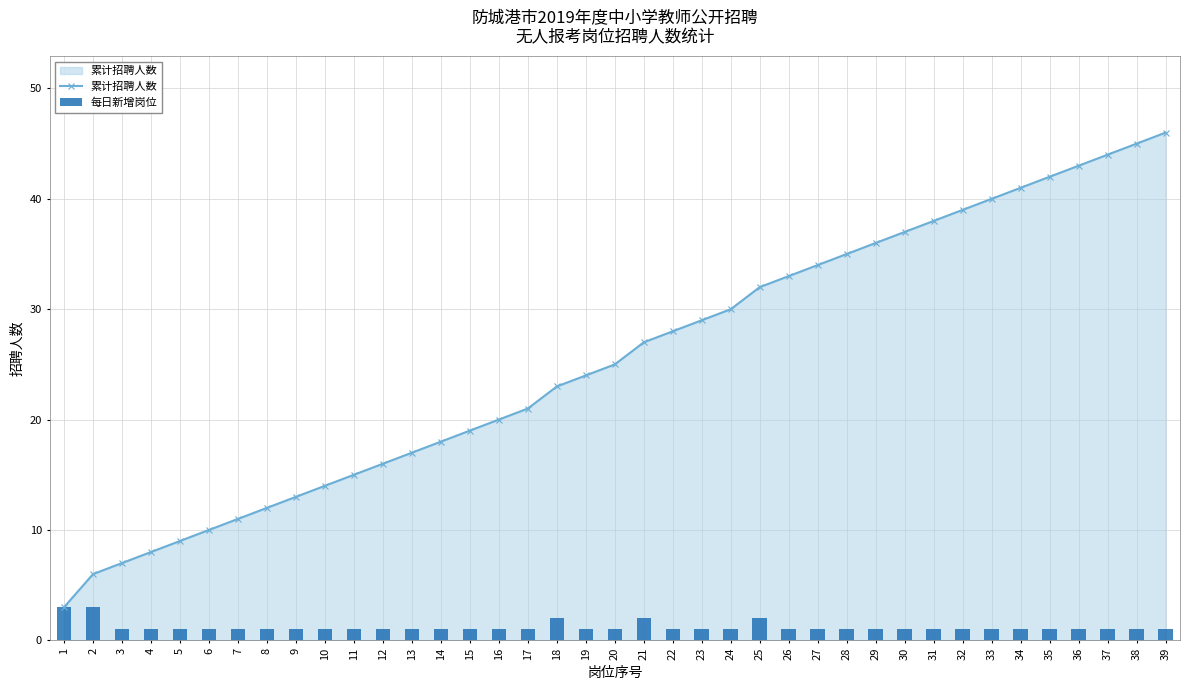

Where does the 累计招聘人数 series first go above 25?

21